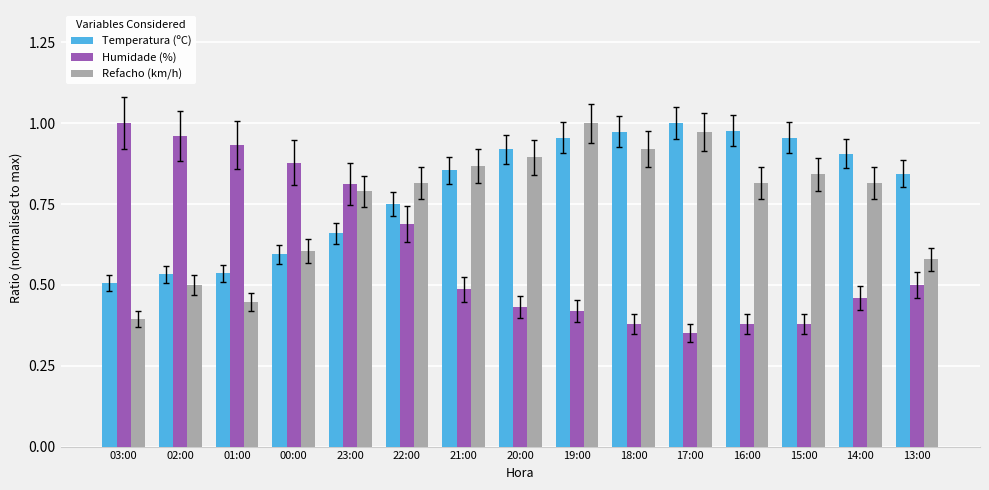

What is the sum of all Humidade (%) values?

9.1